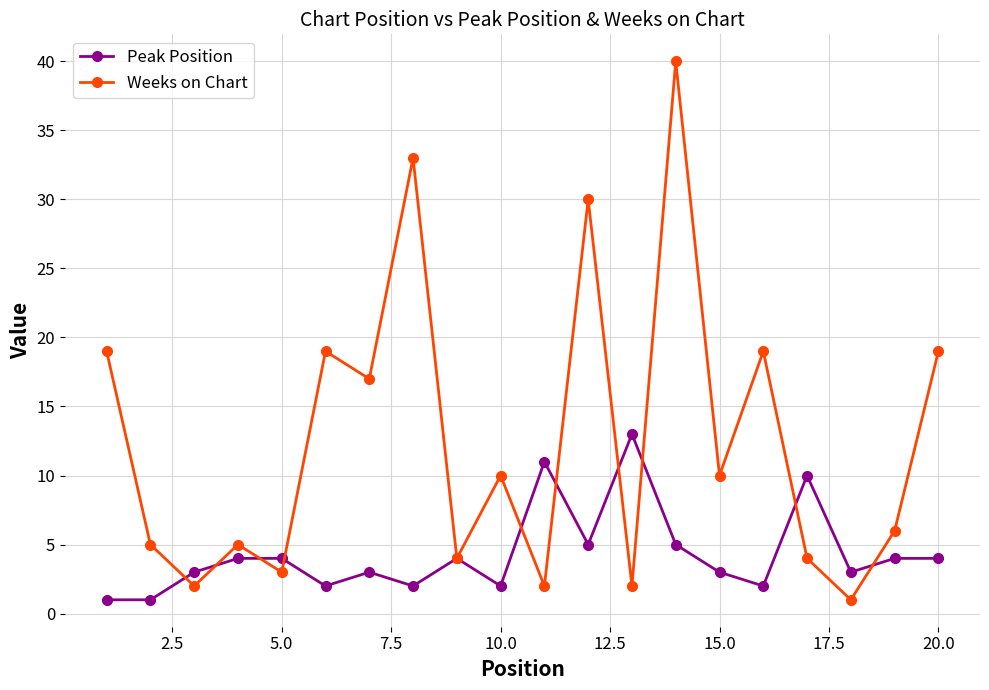

How many lines are shown in the chart?

2